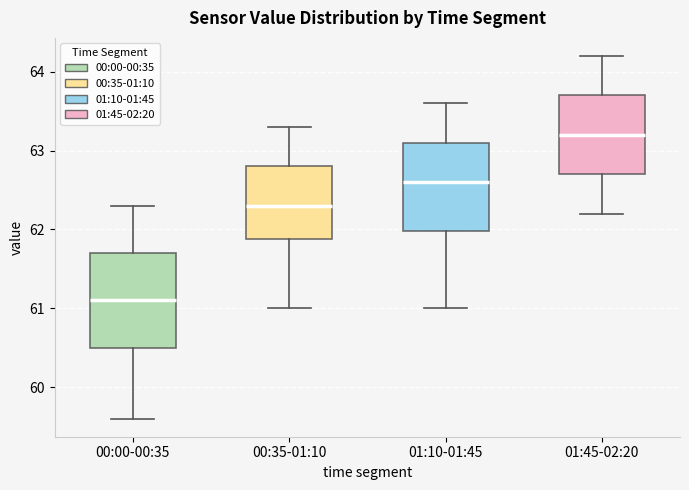

Reading left to right, read every box against the y-axis: the position of its median line, the range the box covers, and the ends of its whiskers. The values are not printed on the chart, so give them approximately, as read against the axis.

00:00-00:35: median 61.1, box 60.5 to 61.7, whiskers 59.6 to 62.3
00:35-01:10: median 62.3, box 61.9 to 62.8, whiskers 61.0 to 63.3
01:10-01:45: median 62.6, box 62.0 to 63.1, whiskers 61.0 to 63.6
01:45-02:20: median 63.2, box 62.7 to 63.7, whiskers 62.2 to 64.2